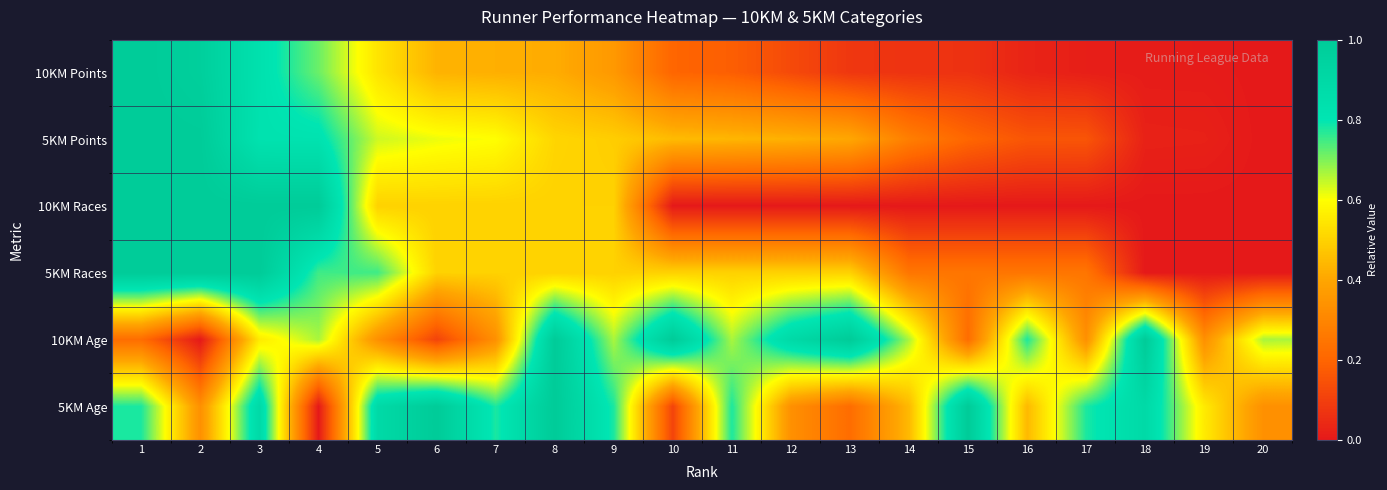

How many data points does each series have?

20